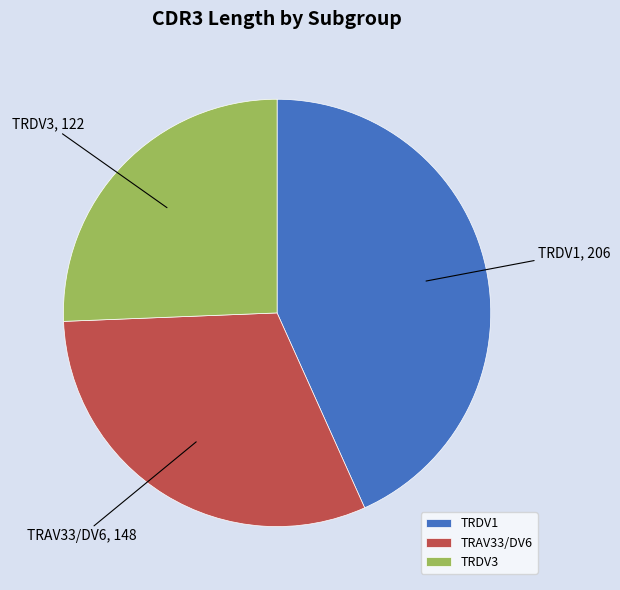

Is there any slice that represents more than half of the pie?

No